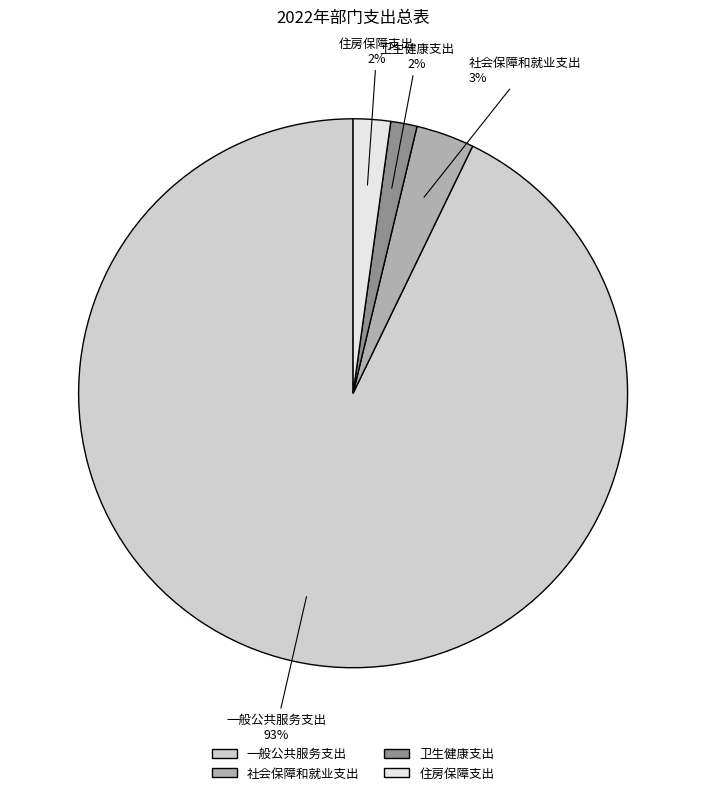

Count the number of slices in the pie.

4